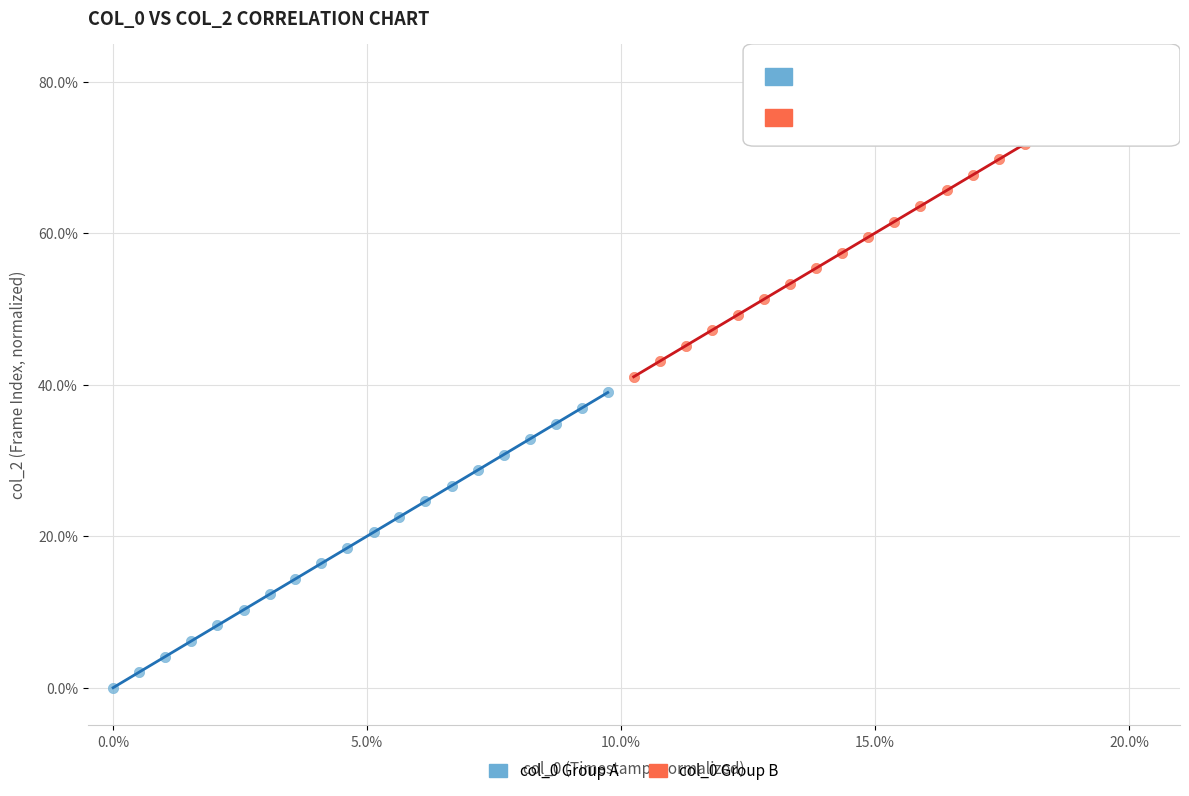

Which series contains the lowest Y value?

col_0 Group A